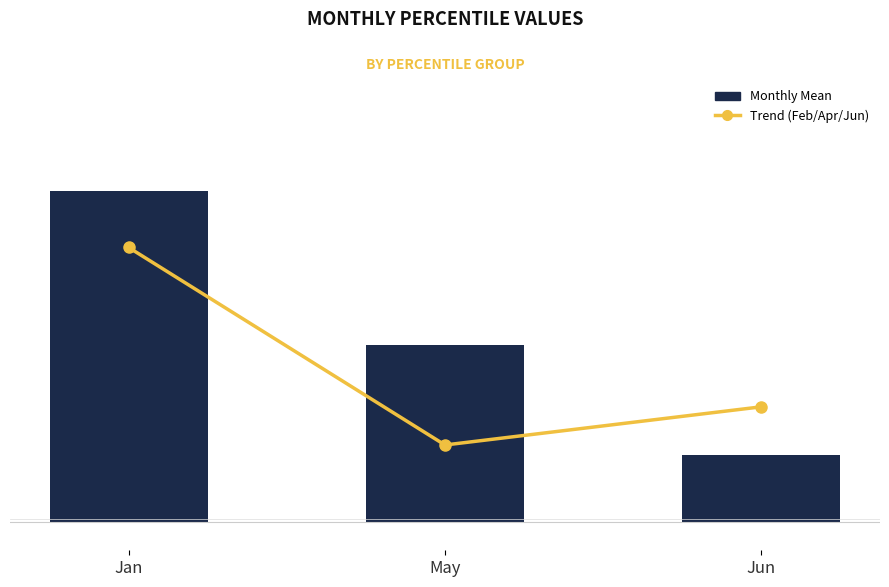

What is the approximate value of Monthly Mean at Jan?

2.4